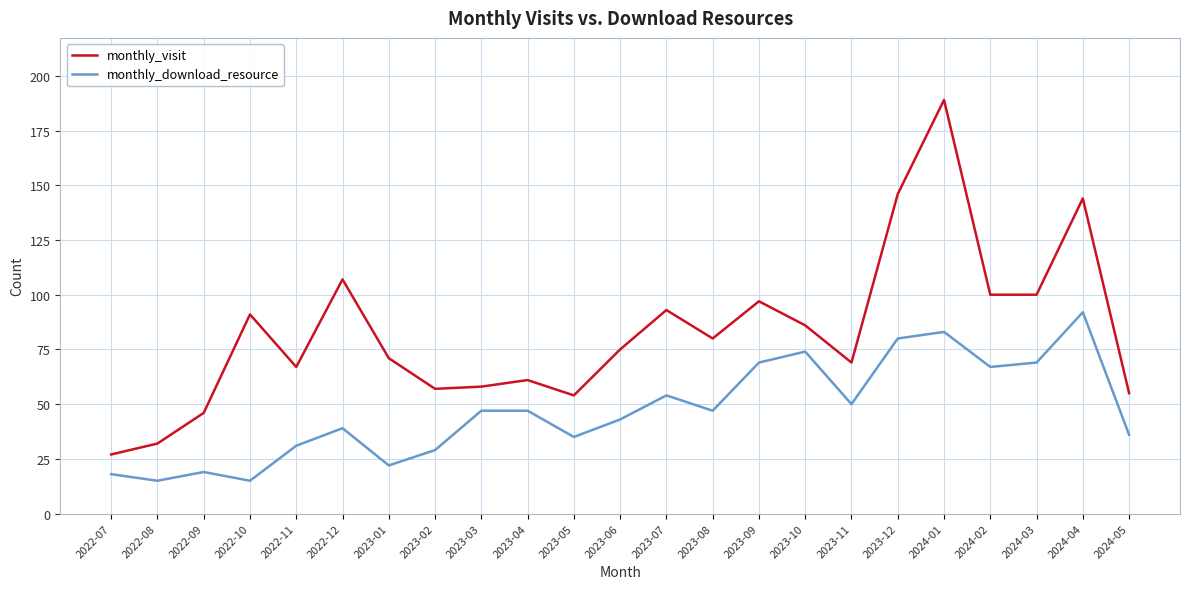

True or false: monthly_visit and monthly_download_resource intersect in this chart.

False